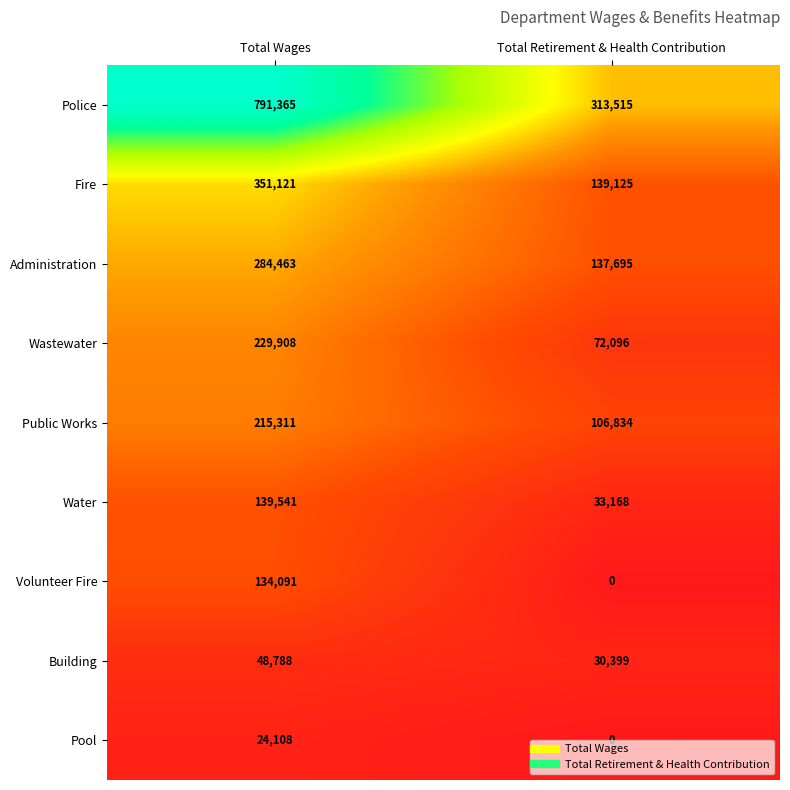

What is the sum of all Water values?

172709